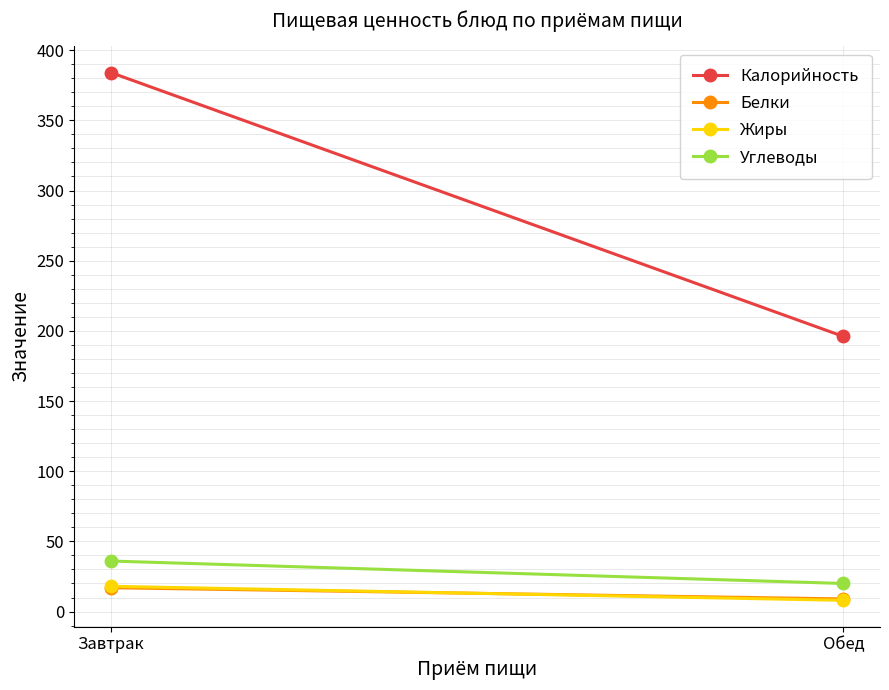

Which category has the highest value in the Калорийность series?

Завтрак